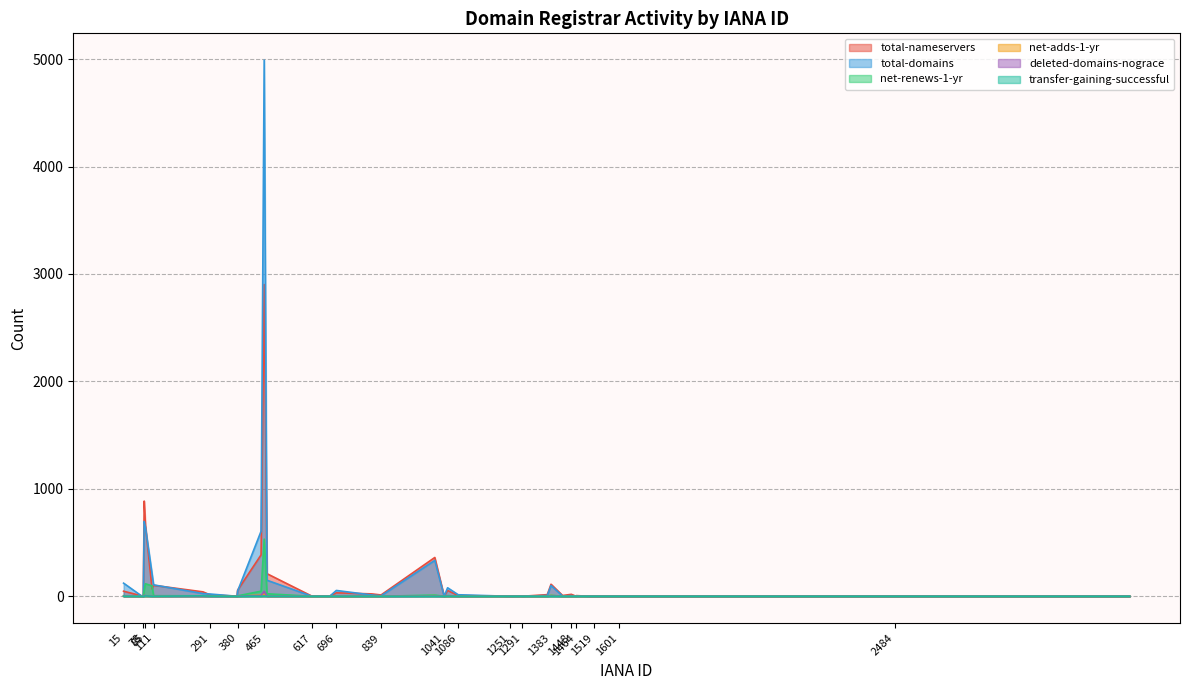

How many values in net-renews-1-yr are above zero?

14